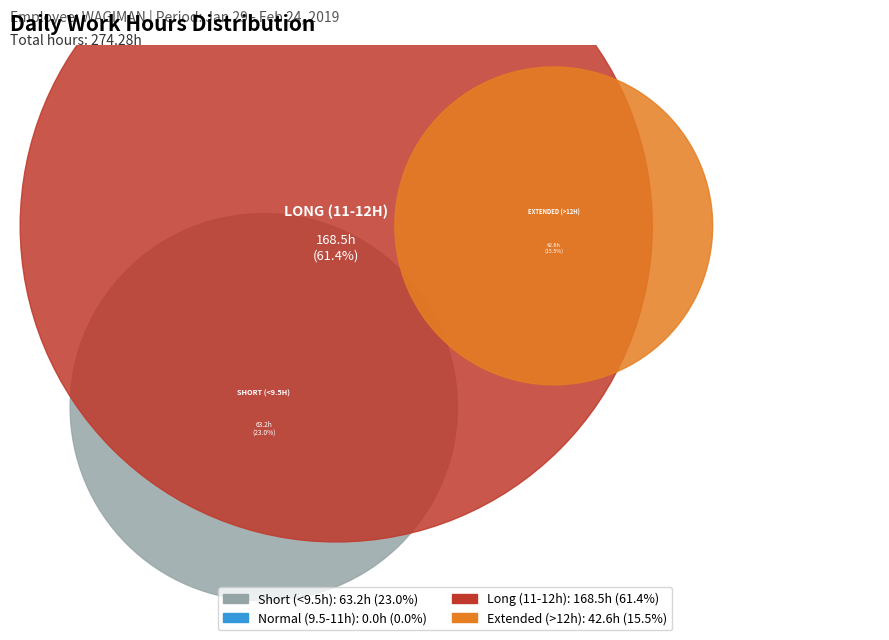

The 10-Sun slice represents 9% of the pie. True or false?

False